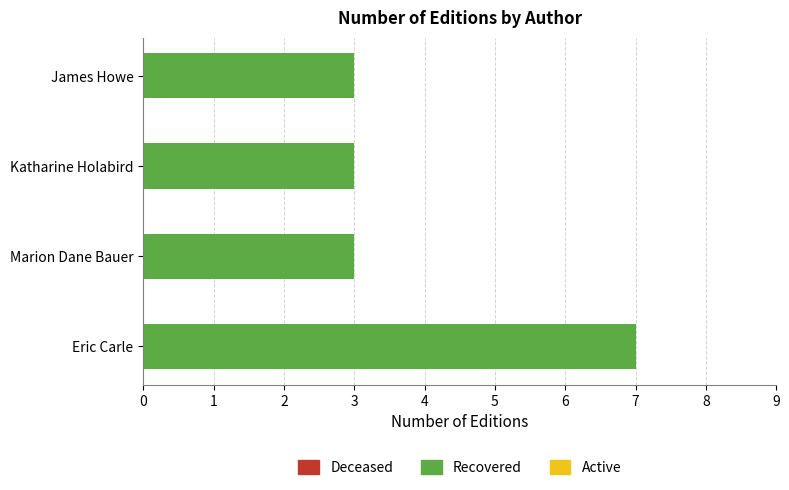

Is it true that the value at James Howe is 4?

False